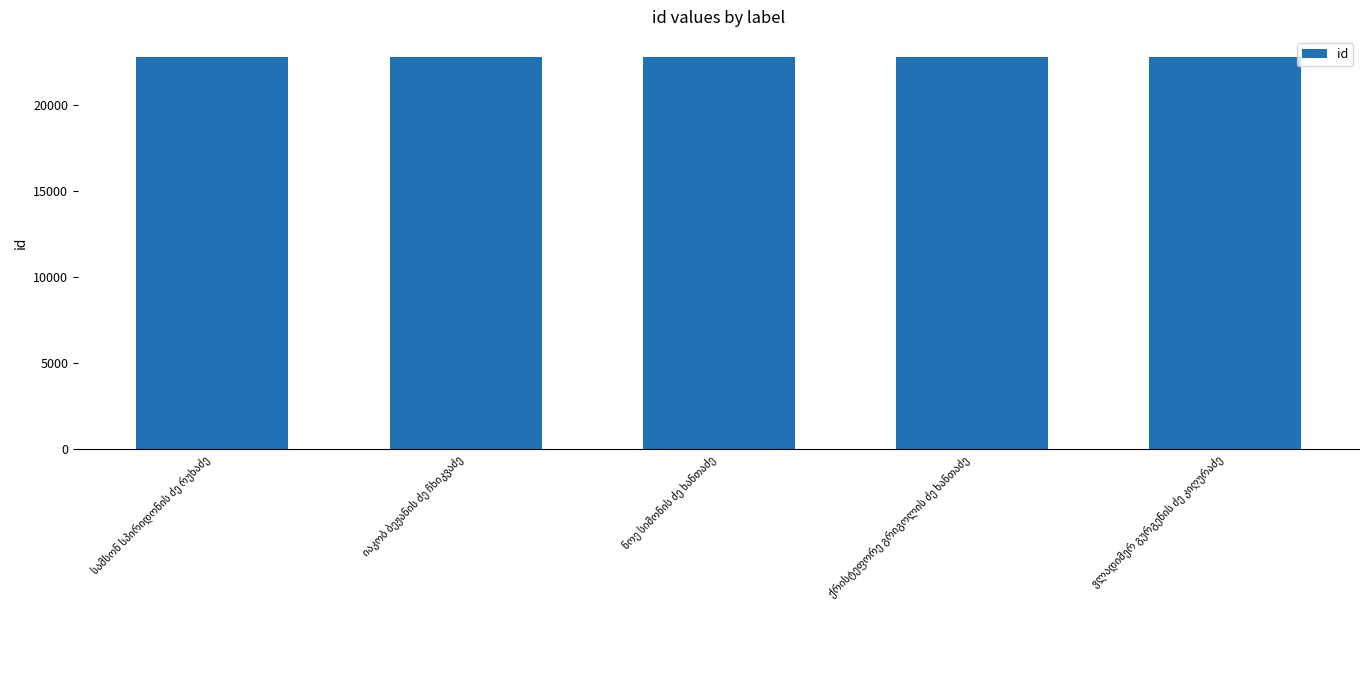

What is the average value?

22834